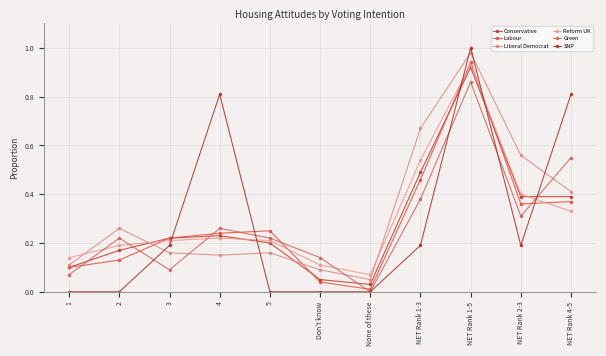

In Labour, how many points are lower than both neighbors (excluding endpoints)?

2